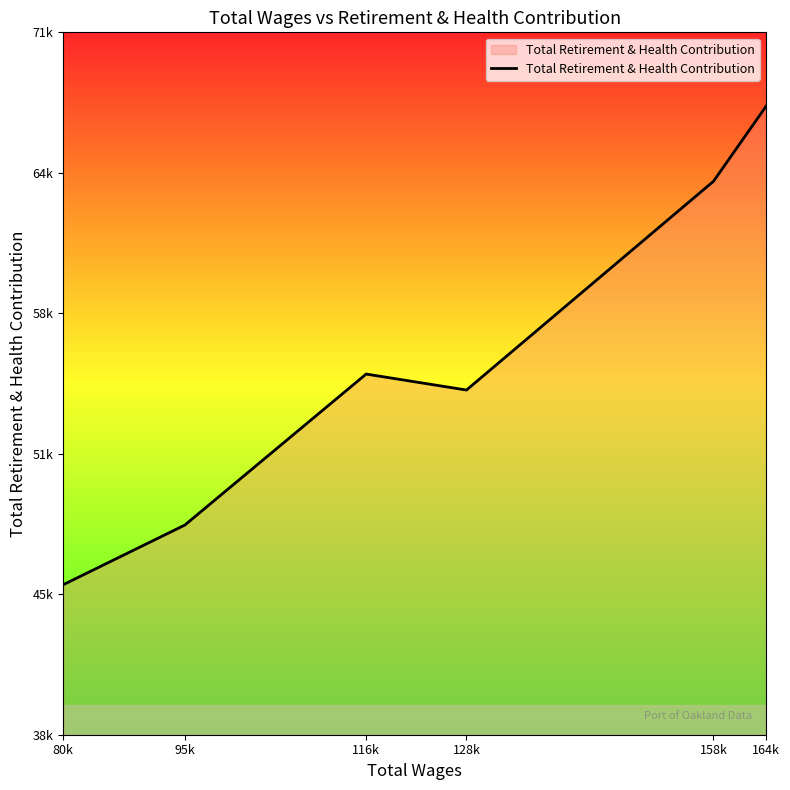

At which category does the data reach its first local valley?

128k